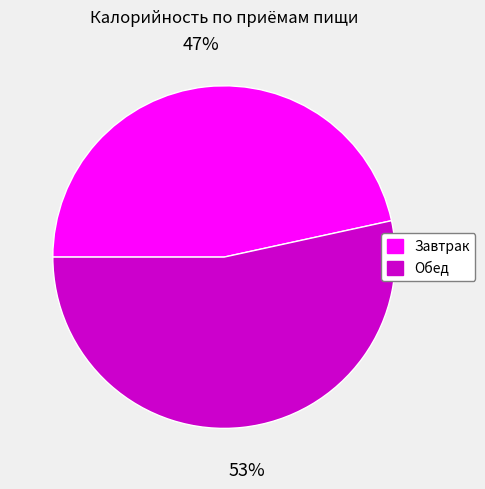

Which category has the smallest portion of the pie?

Завтрак